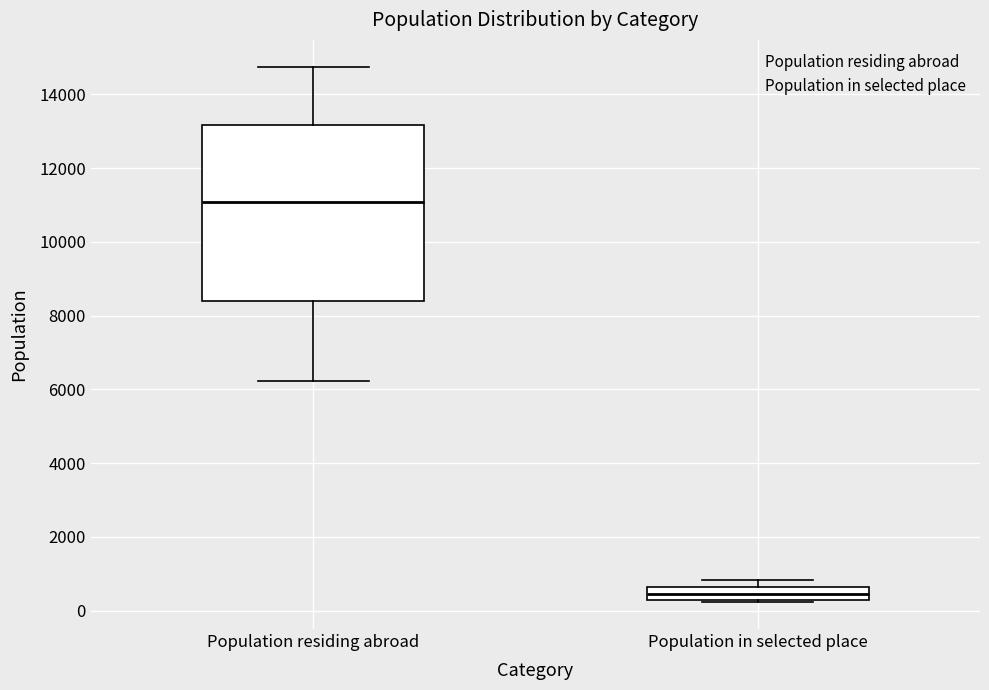

Where does the median line of the box for Population residing abroad sit on the y-axis? The values are not printed on the chart, so give them approximately, as read against the axis.

11000